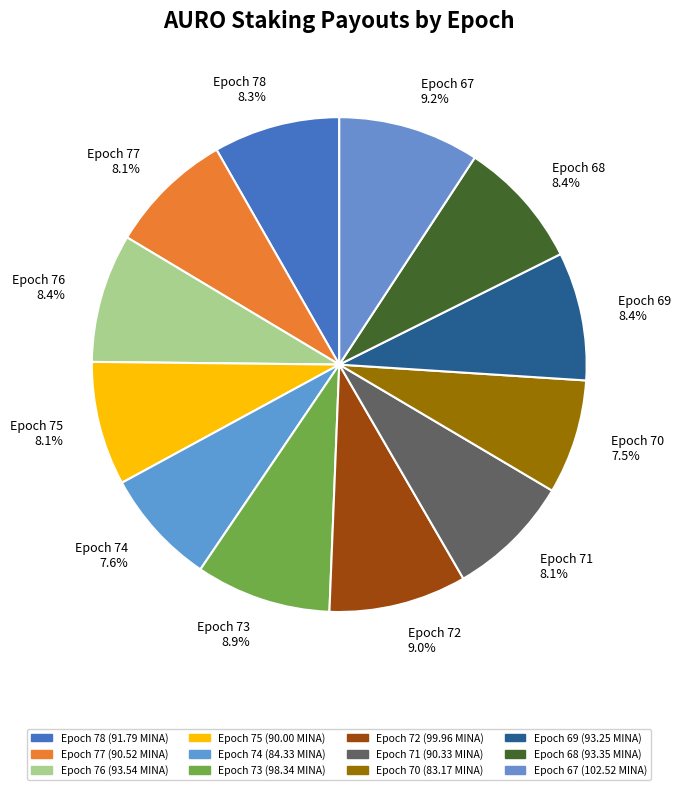

What is the ratio of the value at Epoch 77 to the value at Epoch 78?

1.0